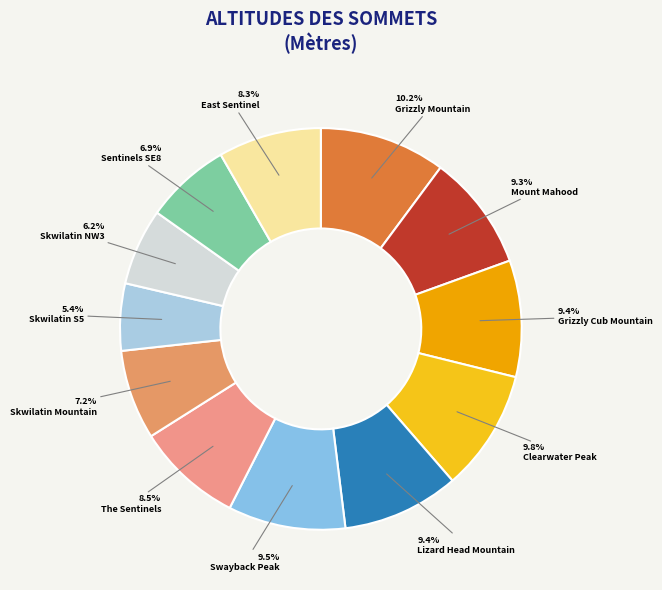

How many slices are in this pie chart?

12